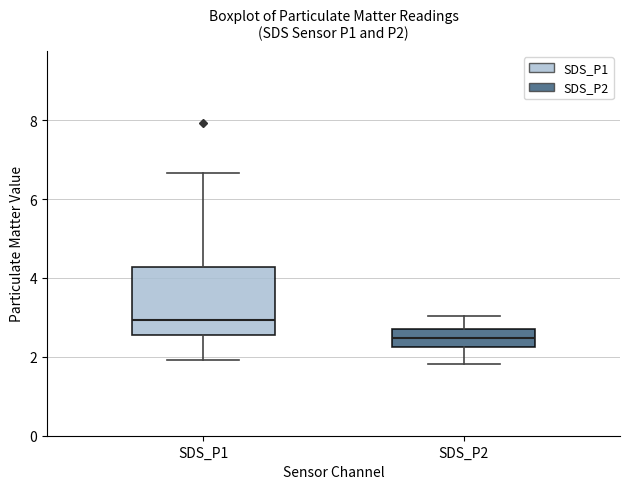

Which box is the tallest, from its lower edge to its upper edge?

SDS_P1